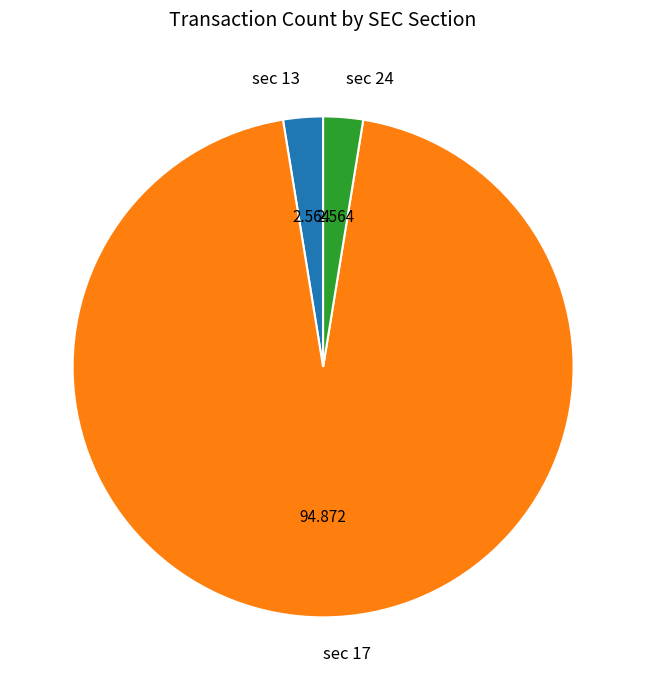

Is sec 17 the majority of the pie?

Yes